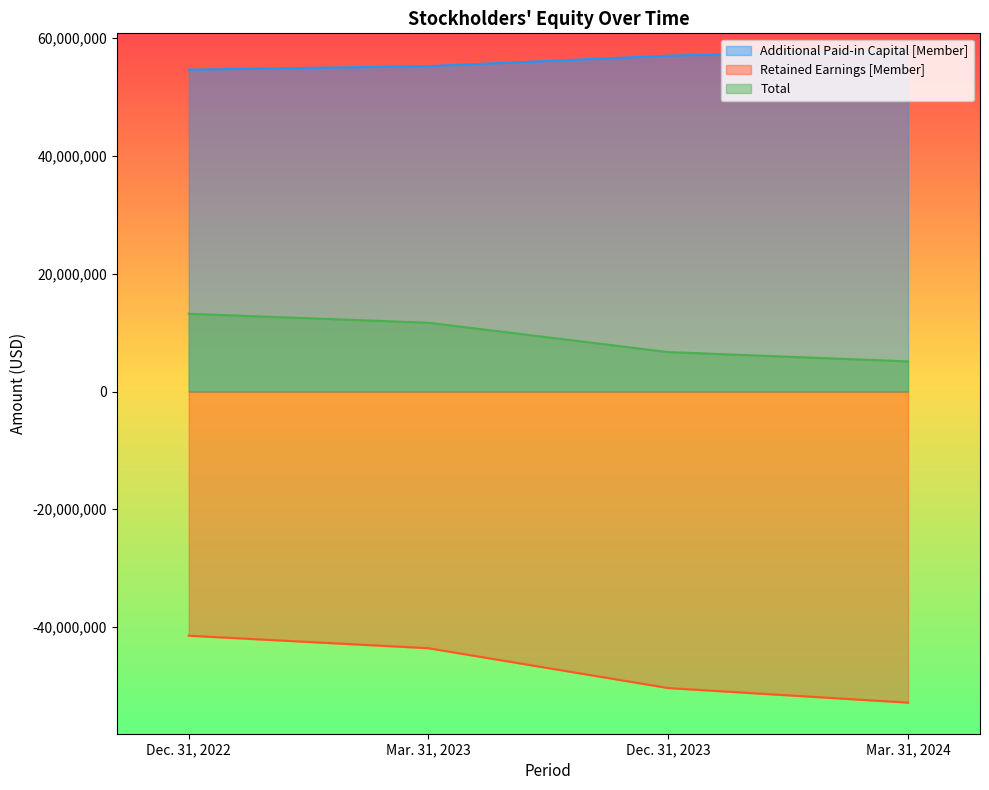

Which label corresponds to the largest value in the chart?

Mar. 31, 2024